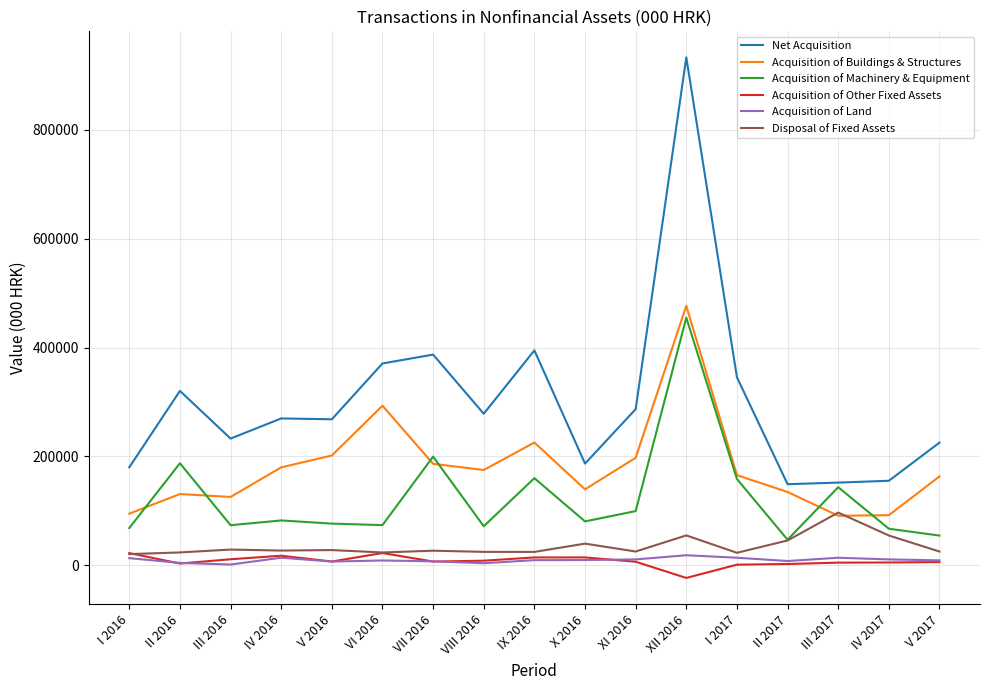

True or false: Acquisition of Buildings & Structures and Acquisition of Land cross at least once.

False